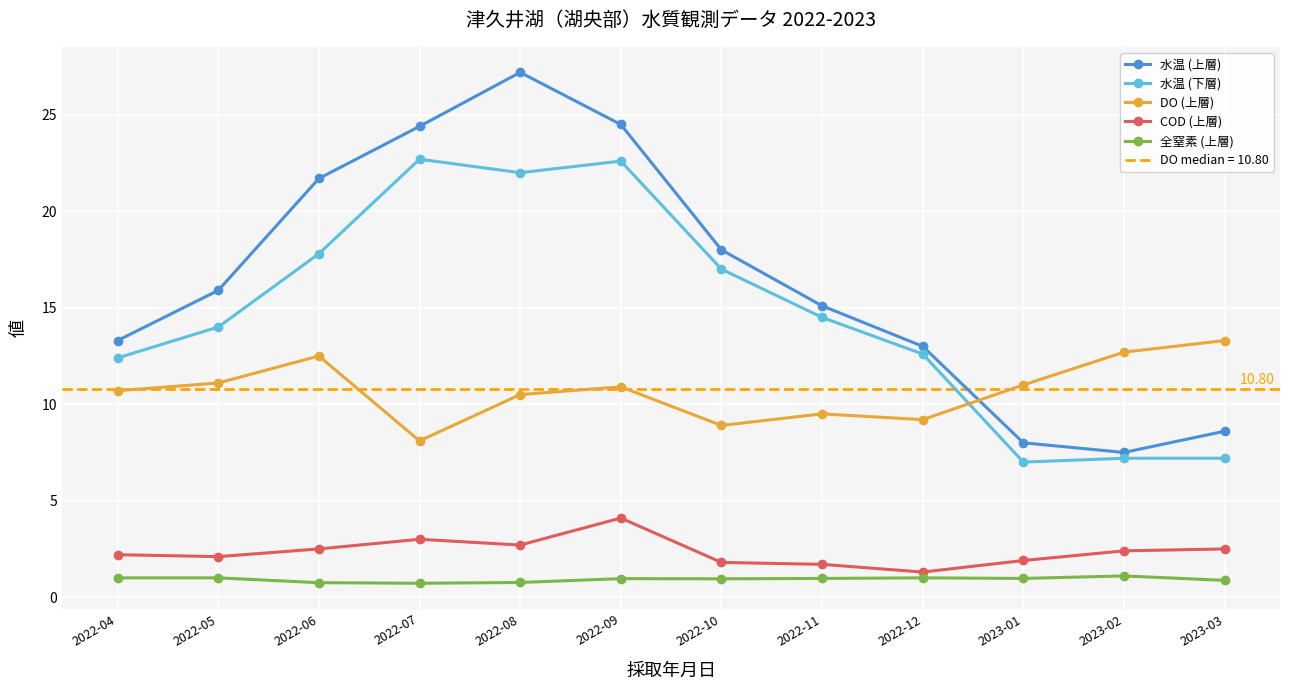

How many data points in DO (上層) are above 10?

8